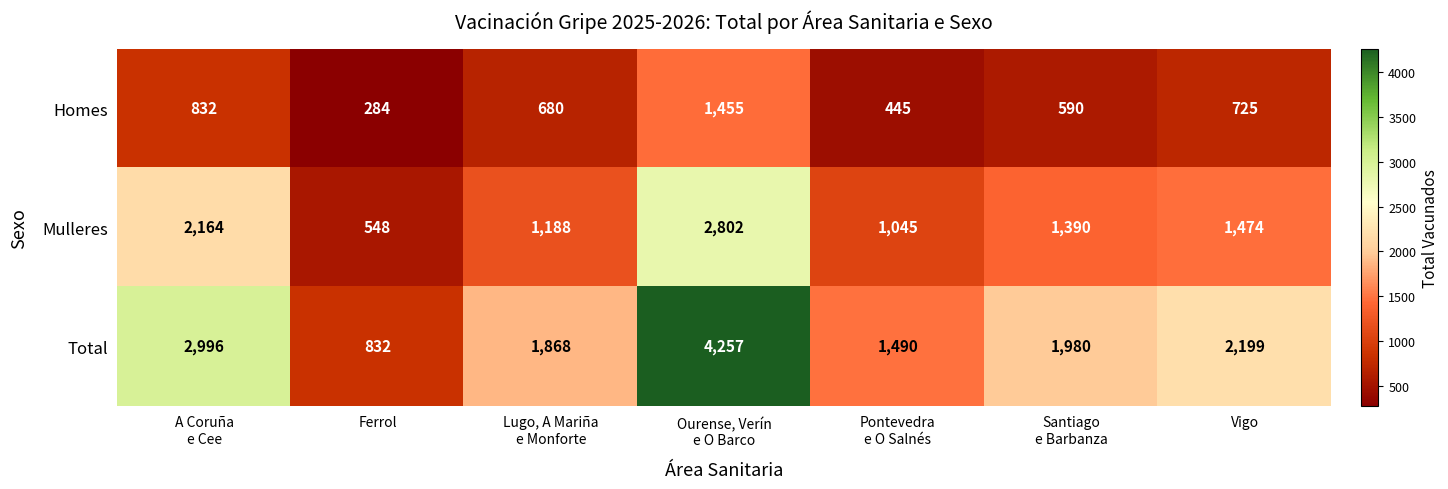

At how many categories does at least one series exceed 2589?

2